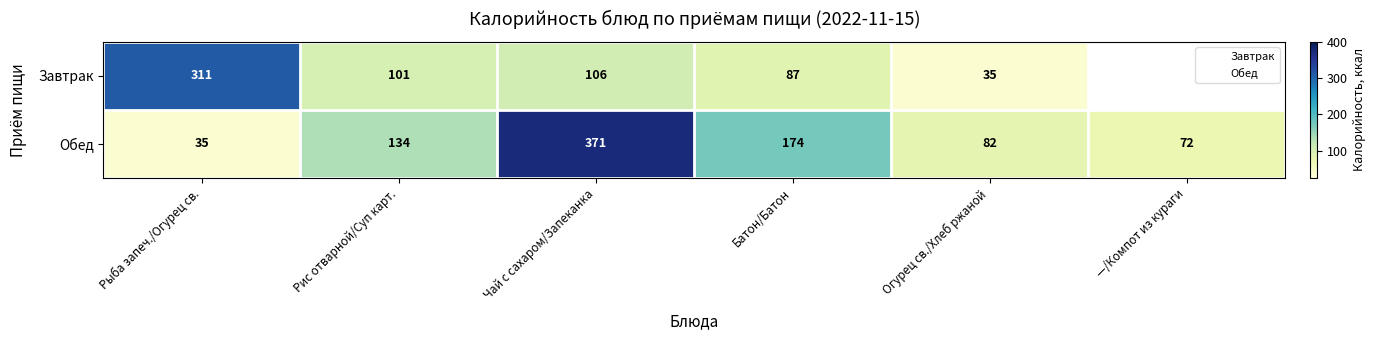

Is it true that Обед equals 82.0 at Огурец св./Хлеб ржаной?

True